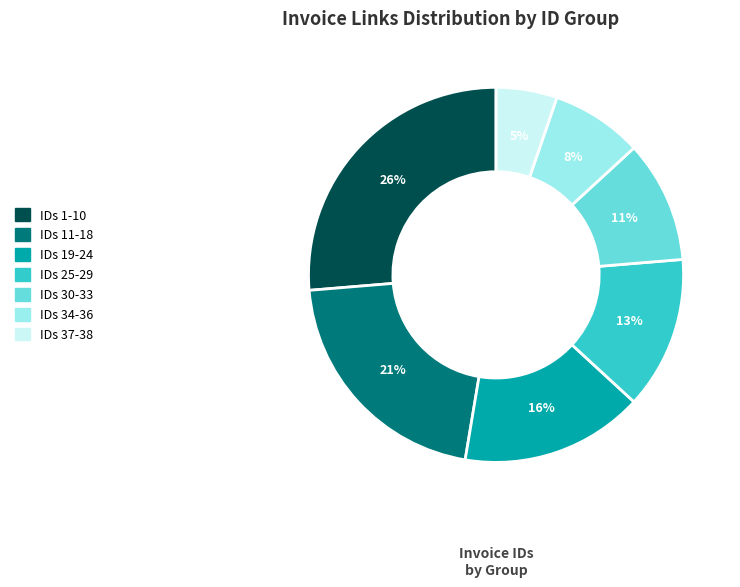

To the nearest percent, what is the difference between the largest and smallest slice percentages?

21%